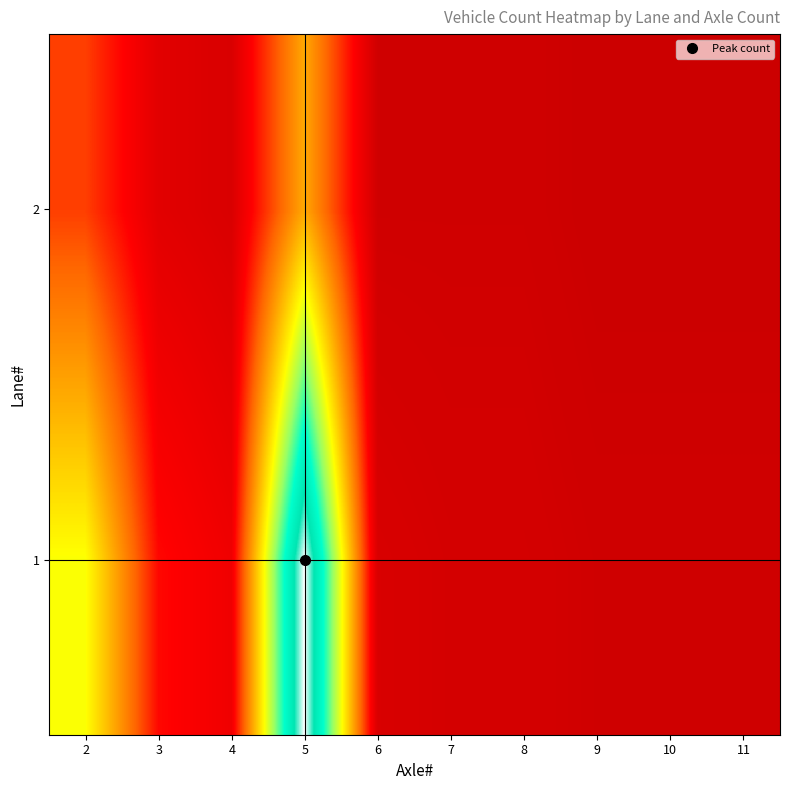

What is the spread (max minus min) of values at 10?

1